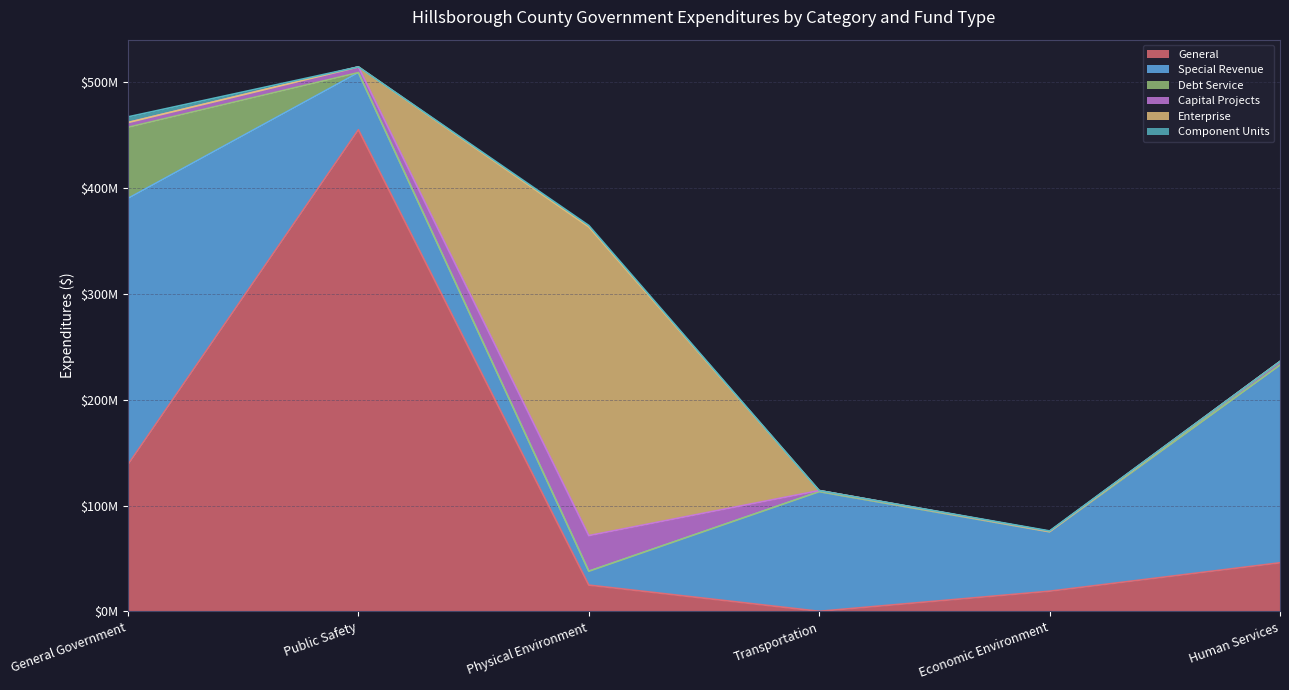

True or false: Debt Service has more than 2 interior local peaks.

False